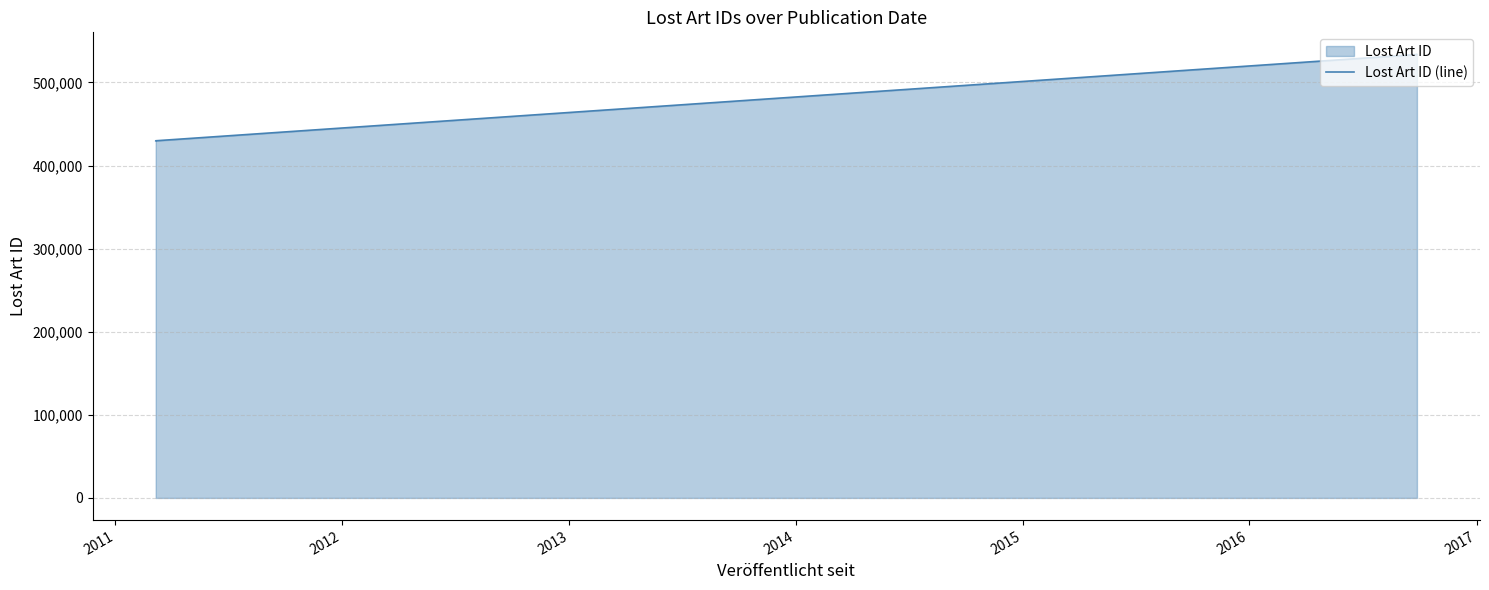

How many categories are shown in the chart?

9